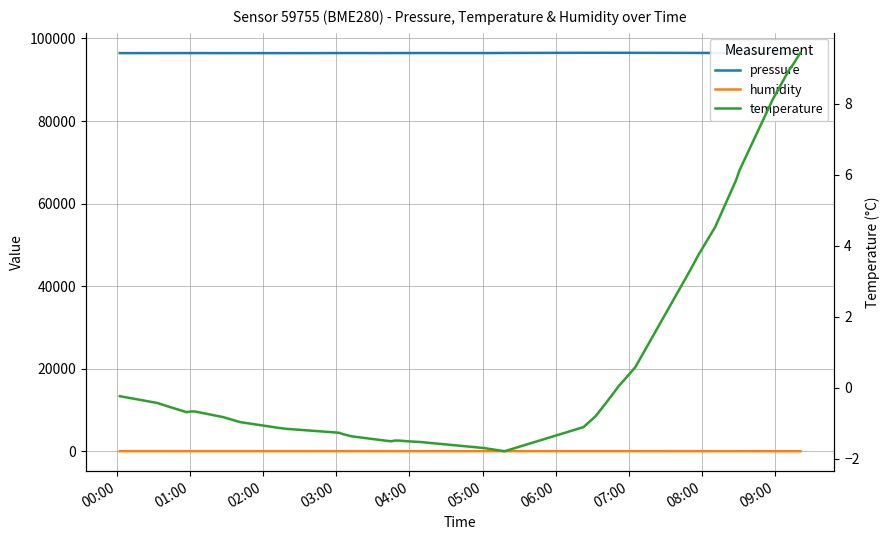

What is the smallest value displayed?

-1.8